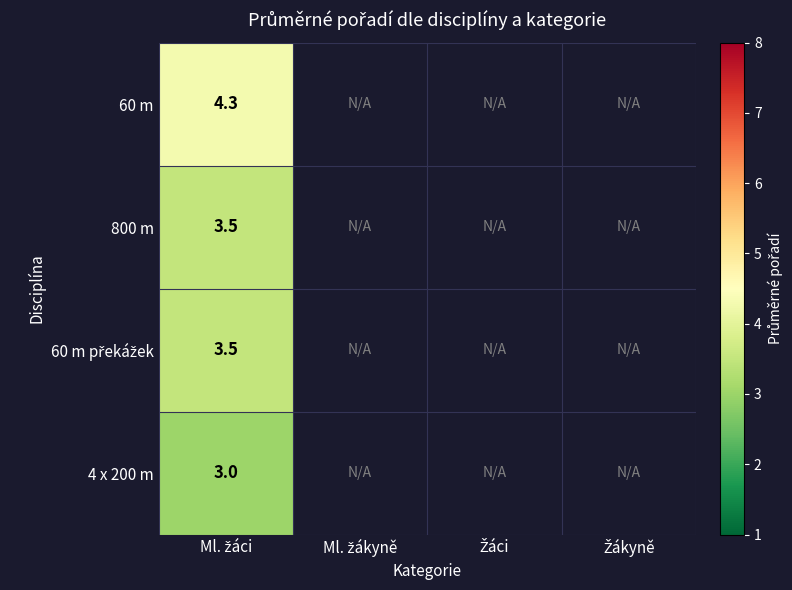

Which has a higher value, Žákyně or Žáci?

Žáci